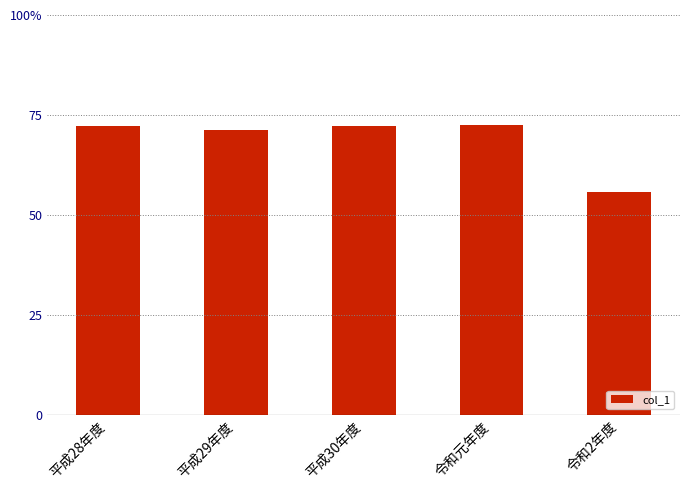

How many categories are shown in the chart?

5